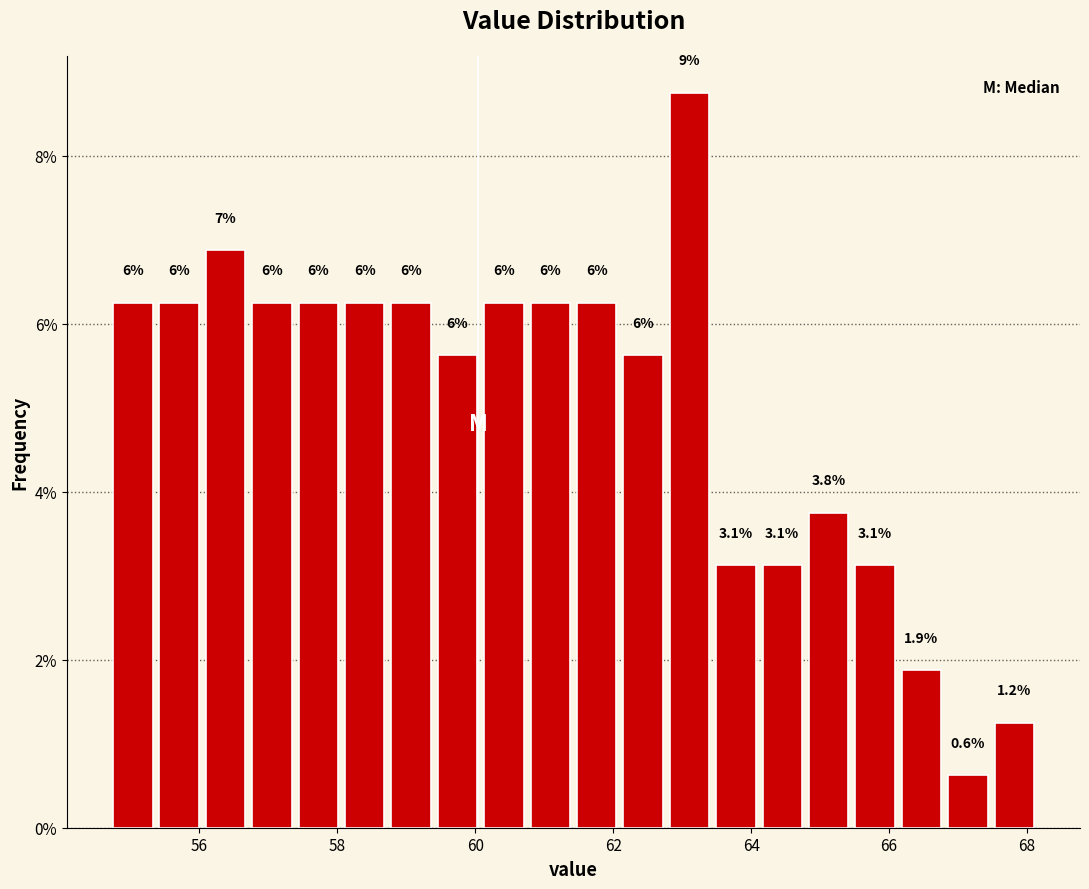

Read against the x-axis, roughly where is the centre of the tallest bar?

63.2